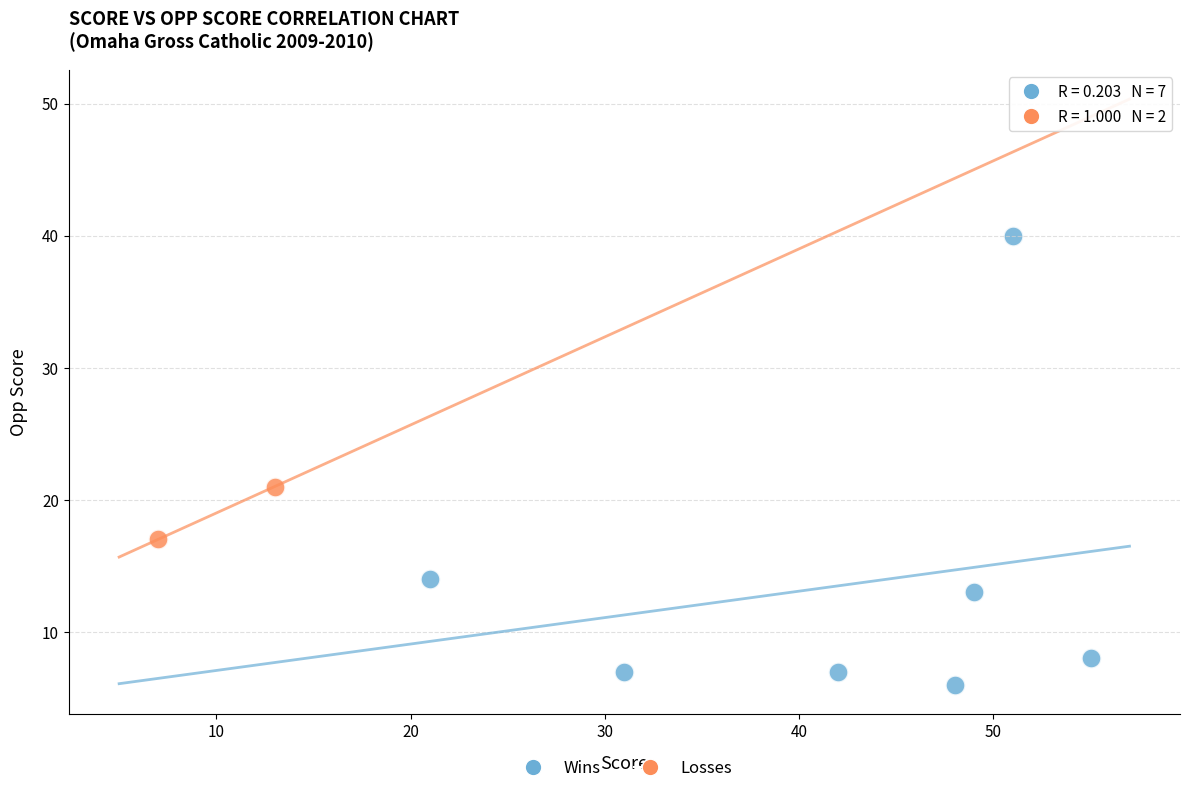

Which series reaches the minimum Y coordinate?

Wins